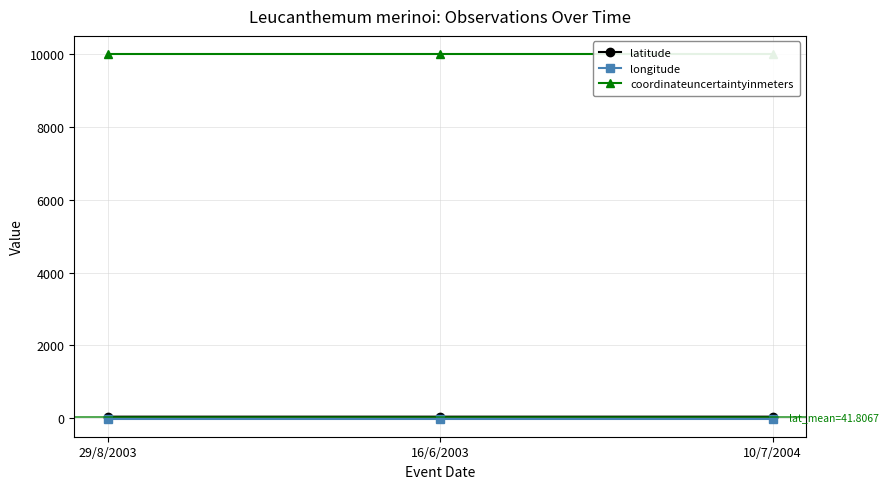

Rank the categories by longitude value from lowest to highest.

29/8/2003, 16/6/2003, 10/7/2004